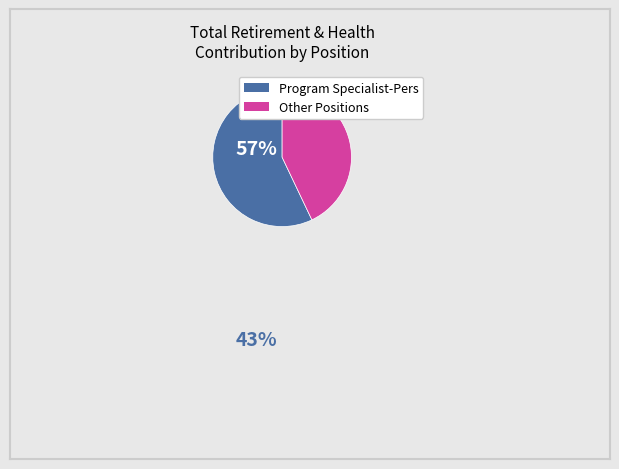

Is there a majority slice in this chart?

Yes